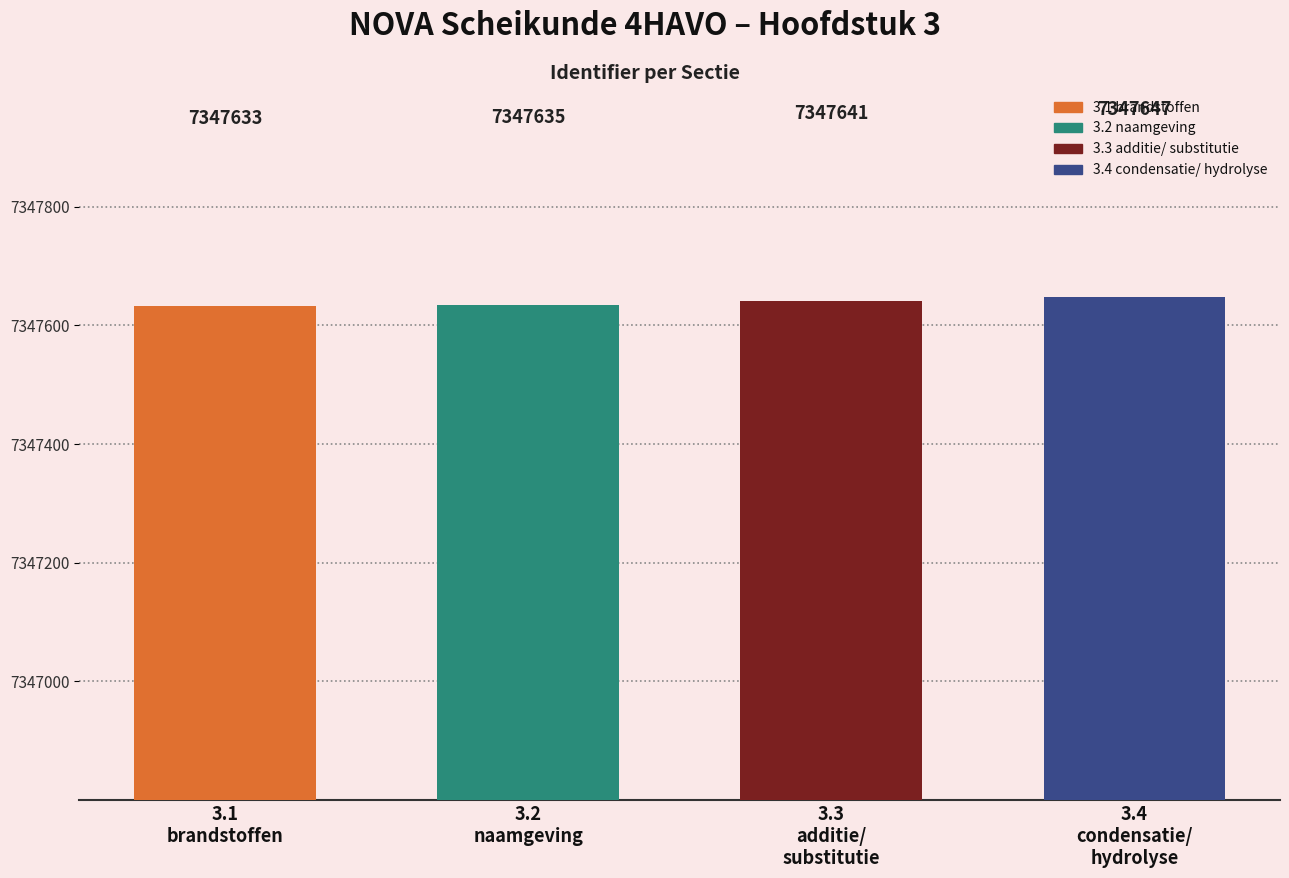

How many values are between 7347635 and 7347647?

3